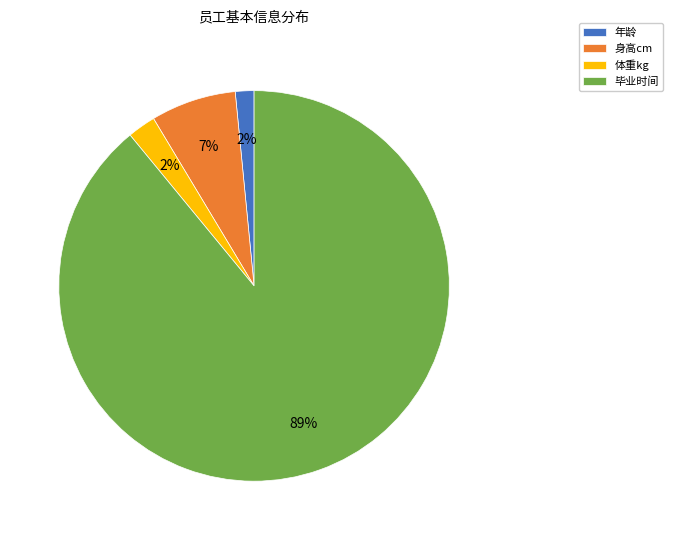

To the nearest percent, what percentage of the pie is 体重kg?

2%